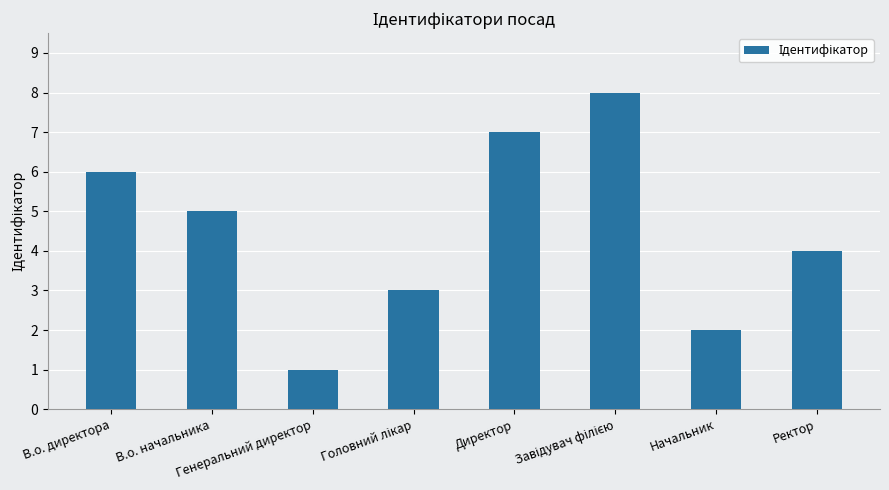

What is the greatest value displayed?

8